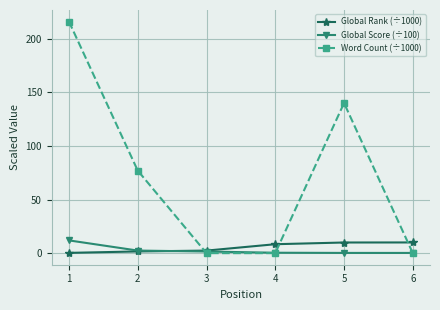

Is it true that Word Count (÷1000) equals 0.0 at 3?

True